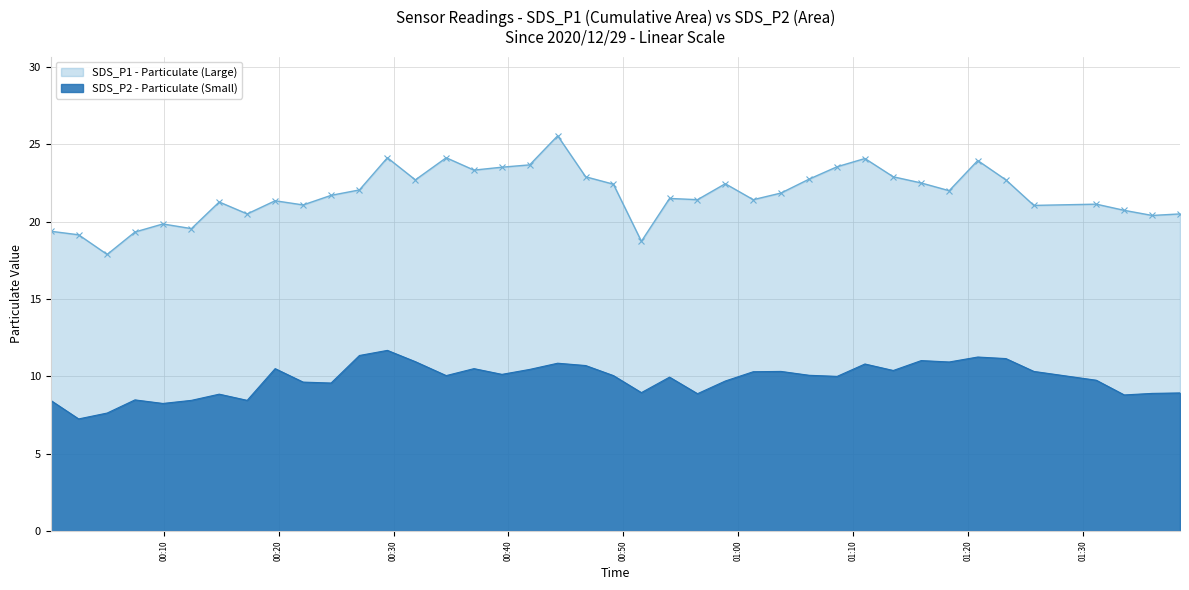

What is the approximate value of SDS_P1 at 2020/12/29 00:27:02?

22.1